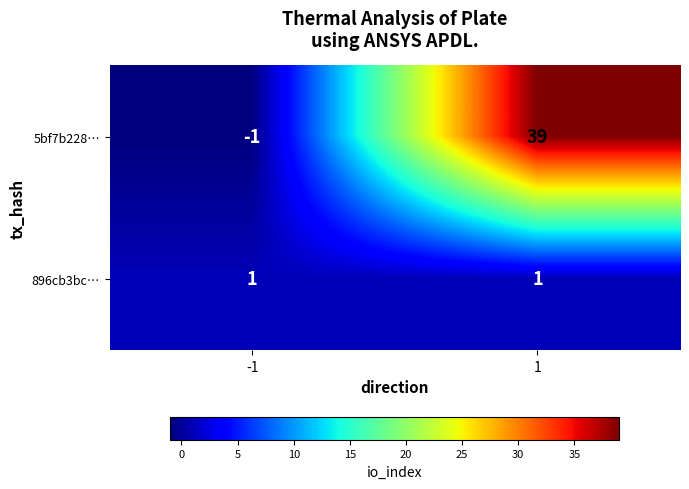

At how many categories does at least one series exceed 9?

1